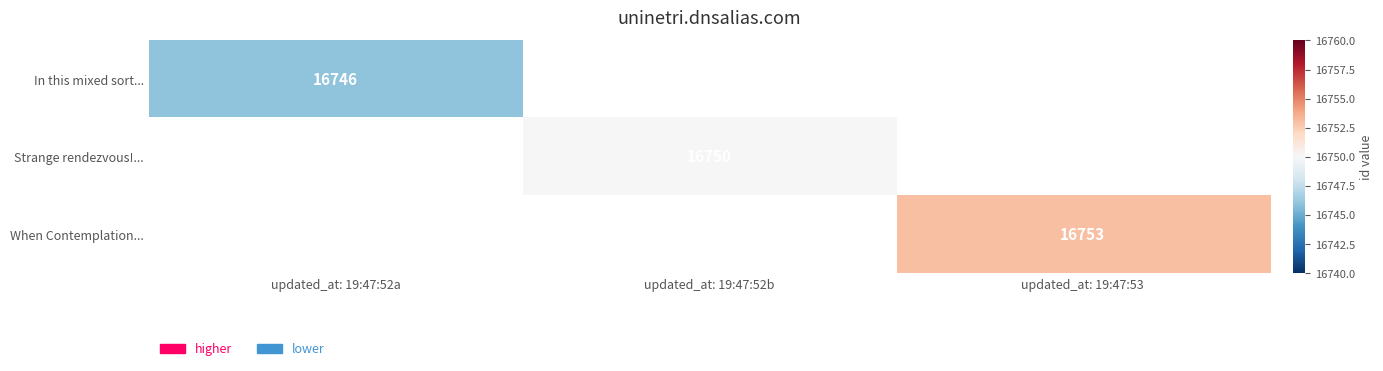

The In this mixed sort... series shows 16746 at updated_at: 19:47:52a. True or false?

True